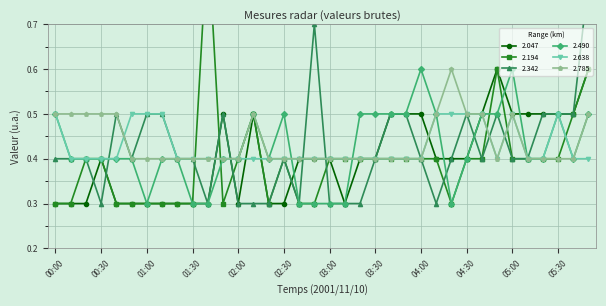

Between 00:10 and 01:10, which series saw the biggest shift?

2.342